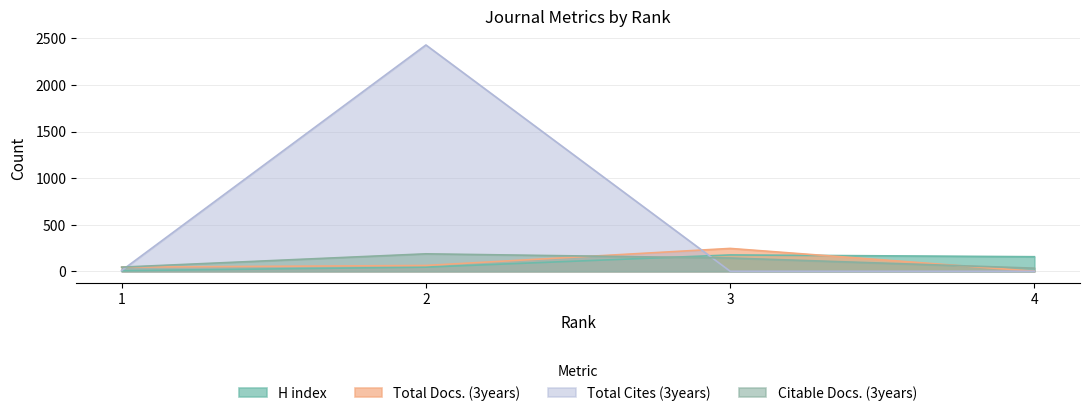

At how many categories does at least one series exceed 443?

1